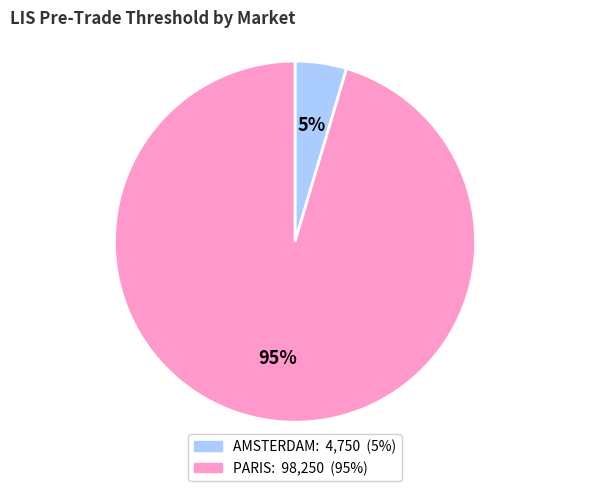

What percentage is the AMSTERDAM slice, to the nearest percent?

5%